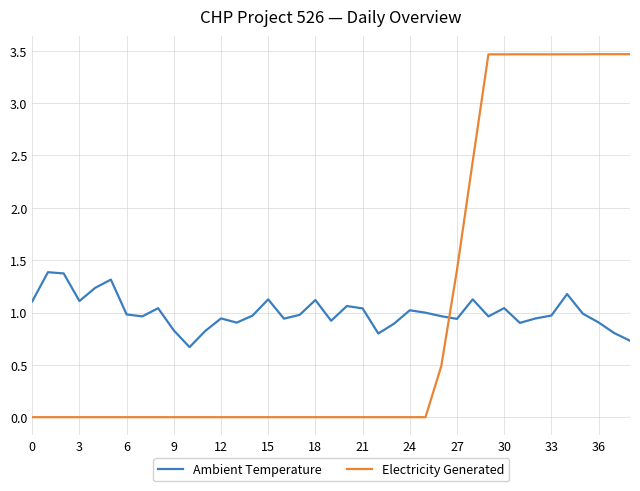

True or false: Electricity Generated and Ambient Temperature intersect in this chart.

True